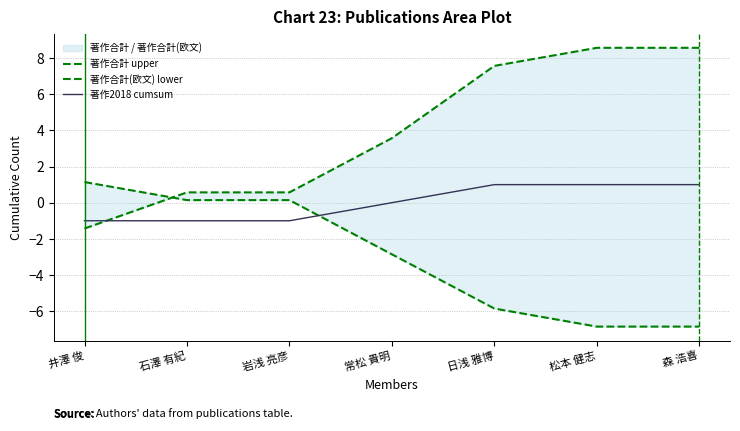

What is the label of the 7th point from the right?

井澤 俊